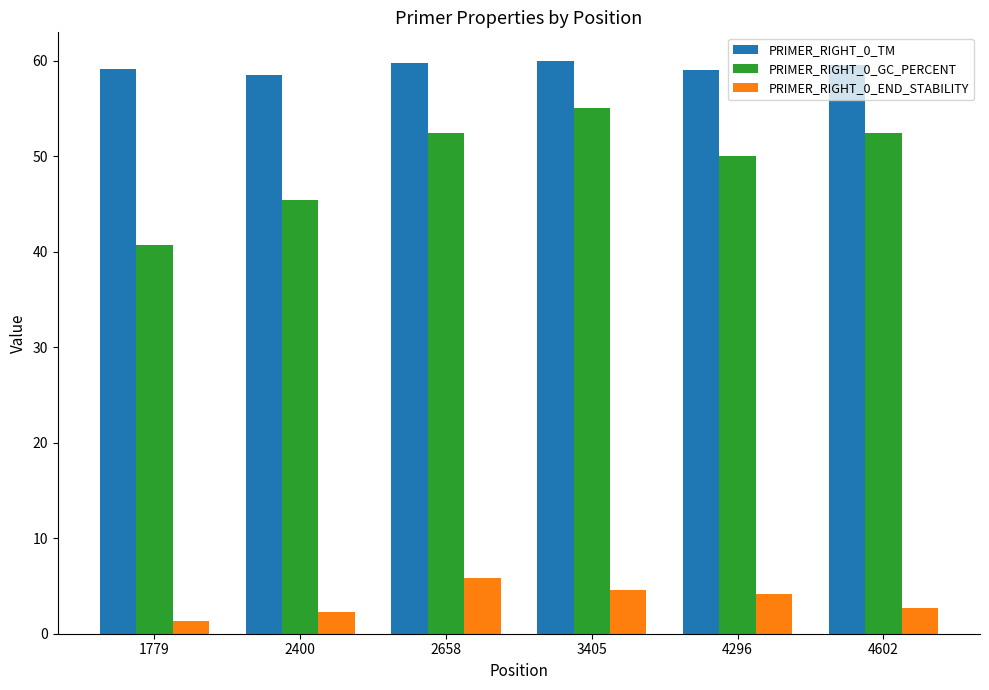

Which series has the largest range (max minus min)?

PRIMER_RIGHT_0_GC_PERCENT